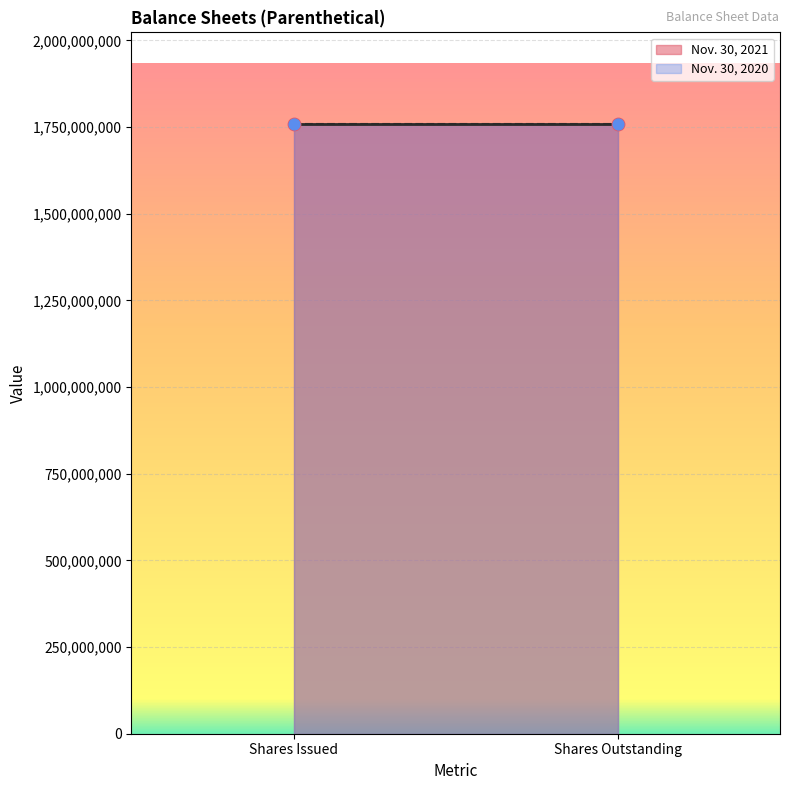

Which series has the widest spread of Y values?

Nov. 30, 2021